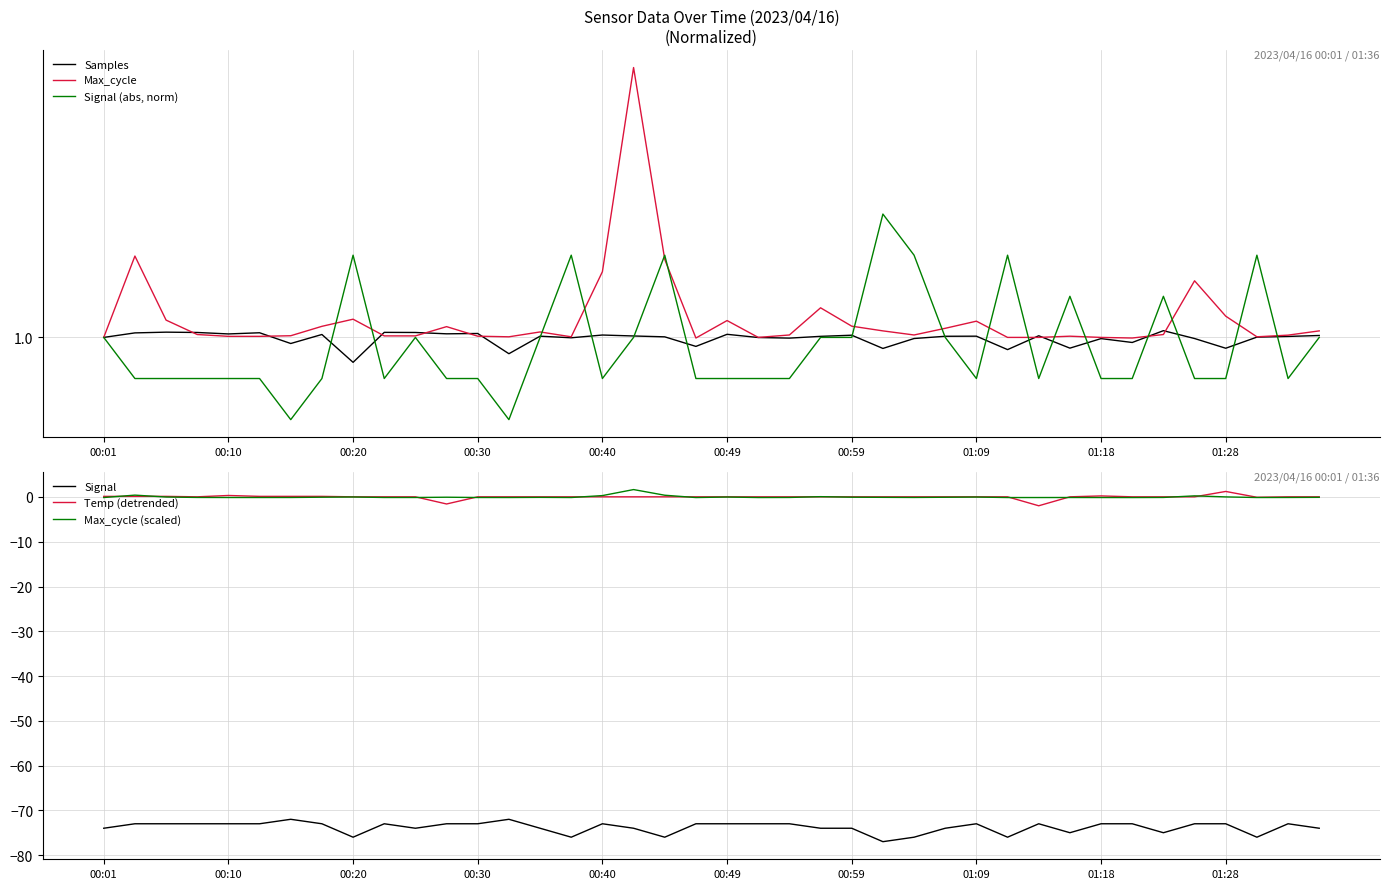

True or false: Max_cycle (scaled) and Signal cross at least once.

False